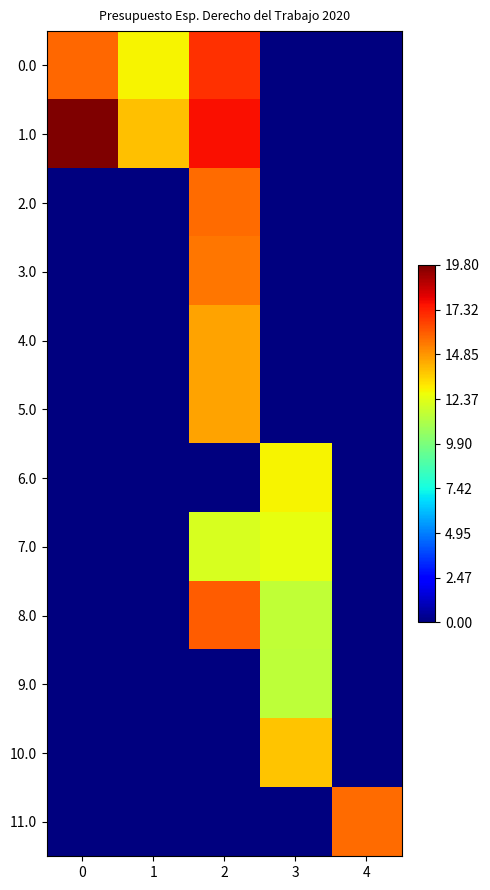

Reading left to right, list all the values displayed in this chart.

0.0: 0=15.8	1=12.9	2=17.0	3=0.0	4=0.0
1.0: 0=19.8	1=14.0	2=17.7	3=0.0	4=0.0
2.0: 0=0.0	1=0.0	2=15.7	3=0.0	4=0.0
3.0: 0=0.0	1=0.0	2=15.5	3=0.0	4=0.0
4.0: 0=0.0	1=0.0	2=14.5	3=0.0	4=0.0
5.0: 0=0.0	1=0.0	2=14.5	3=0.0	4=0.0
6.0: 0=0.0	1=0.0	2=0.0	3=12.9	4=0.0
7.0: 0=0.0	1=0.0	2=12.1	3=12.5	4=0.0
8.0: 0=0.0	1=0.0	2=16.1	3=11.6	4=0.0
9.0: 0=0.0	1=0.0	2=0.0	3=11.5	4=0.0
10.0: 0=0.0	1=0.0	2=0.0	3=13.9	4=0.0
11.0: 0=0.0	1=0.0	2=0.0	3=0.0	4=15.7